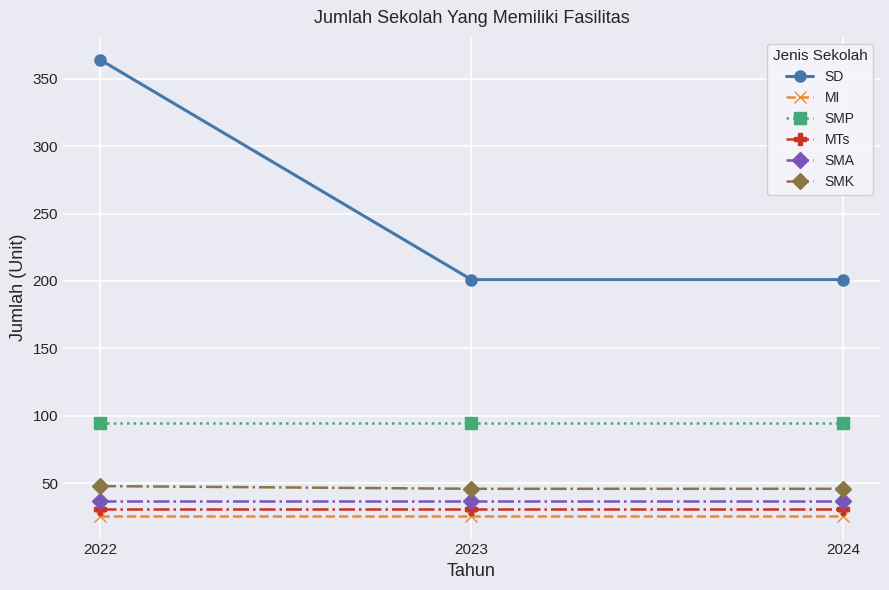

What is the value of the MTs point at the 2nd from the left?

31